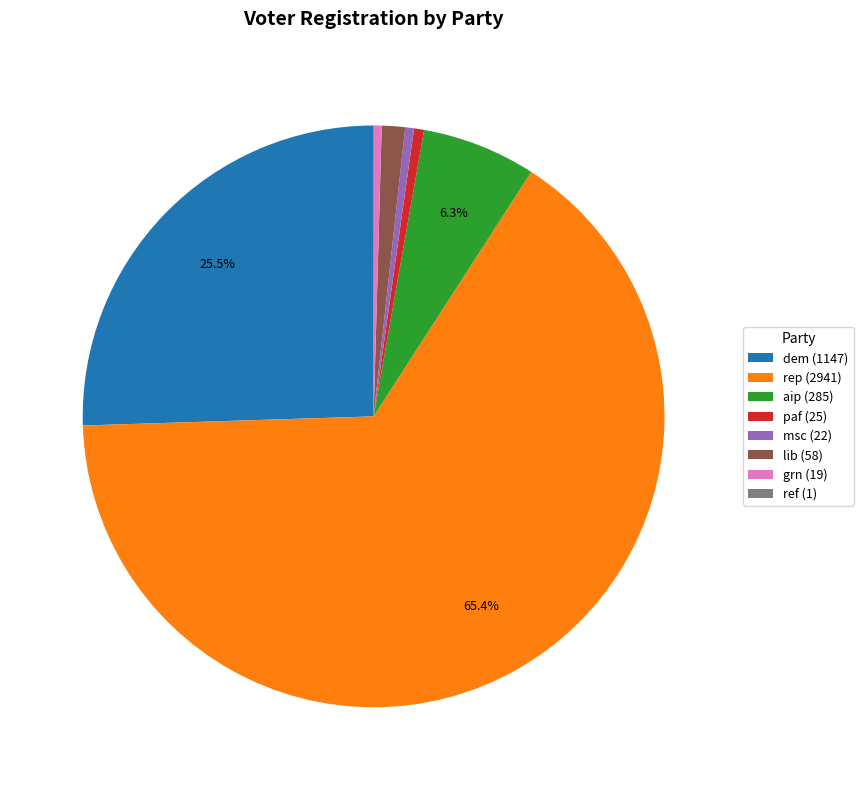

Which has a higher value, dem (1147) or aip (285)?

dem (1147)